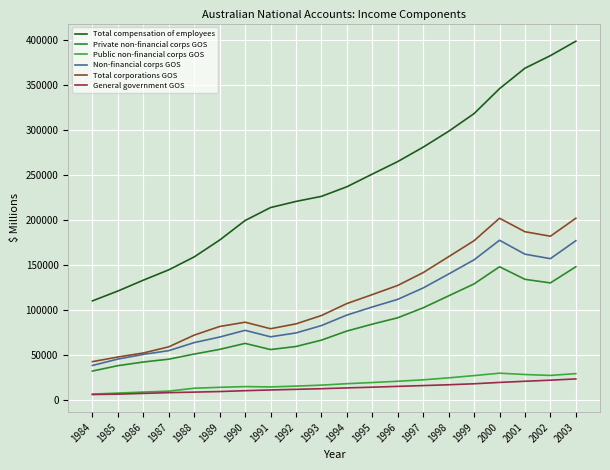

What is the sum of the Public non-financial corps GOS values at 1999 and 1988?

39556